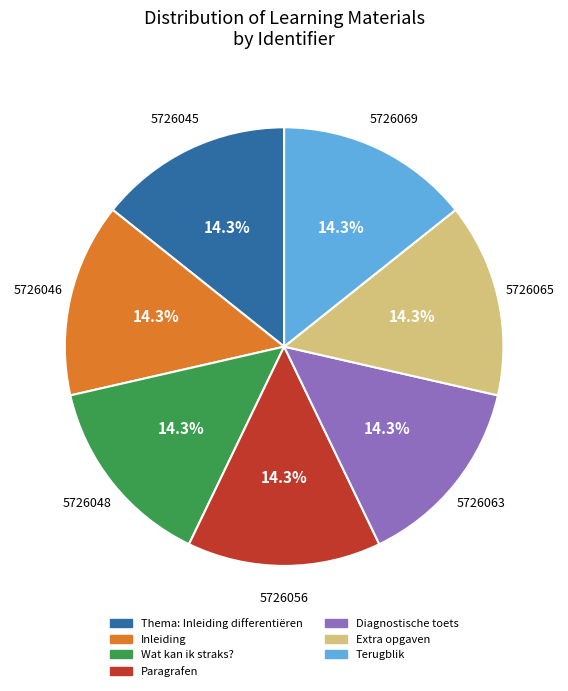

True or false: Thema: Inleiding differentiëren accounts for 14% of the total.

True